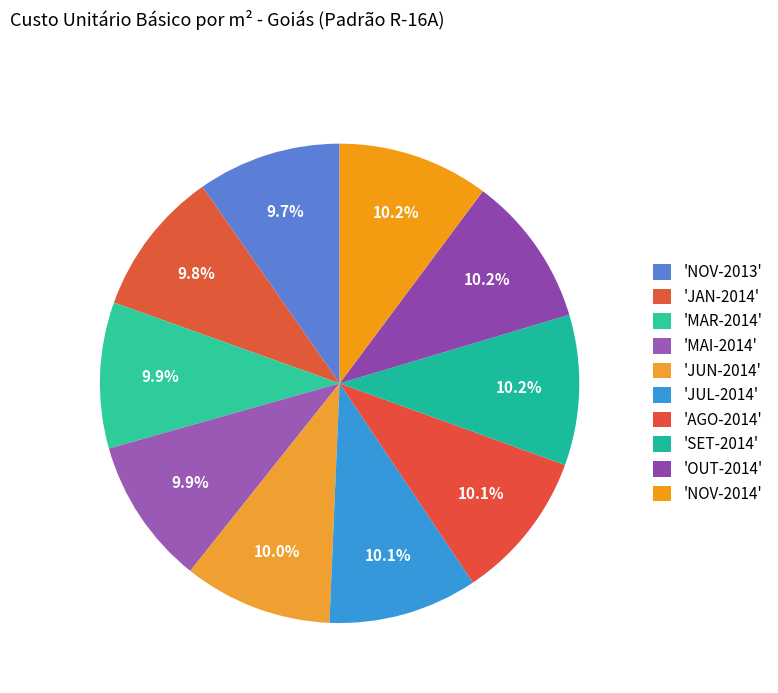

What is the smallest slice in the pie chart?

NOV-2013